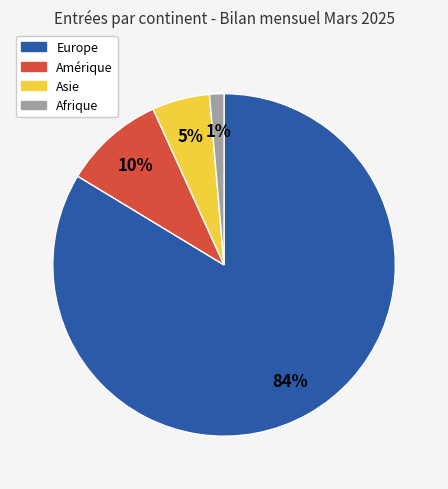

To the nearest percent, what is the difference between the Amérique and Europe slice percentages?

74%